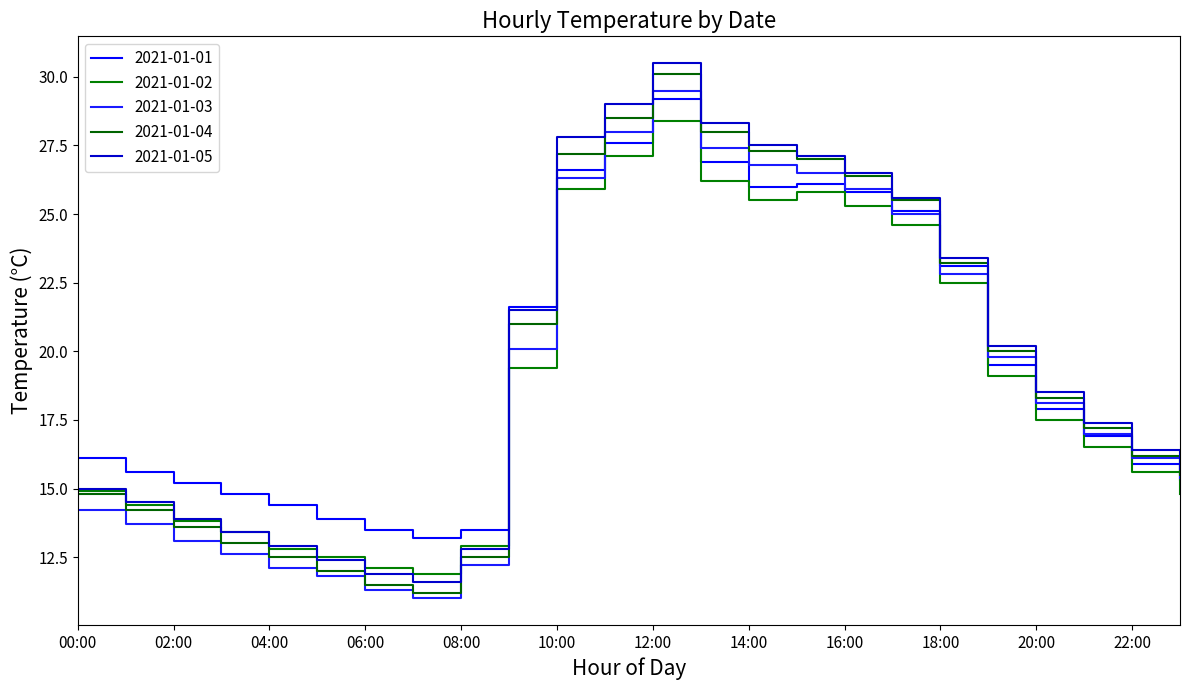

True or false: 2021-01-02 has more than 2 interior local peaks.

False